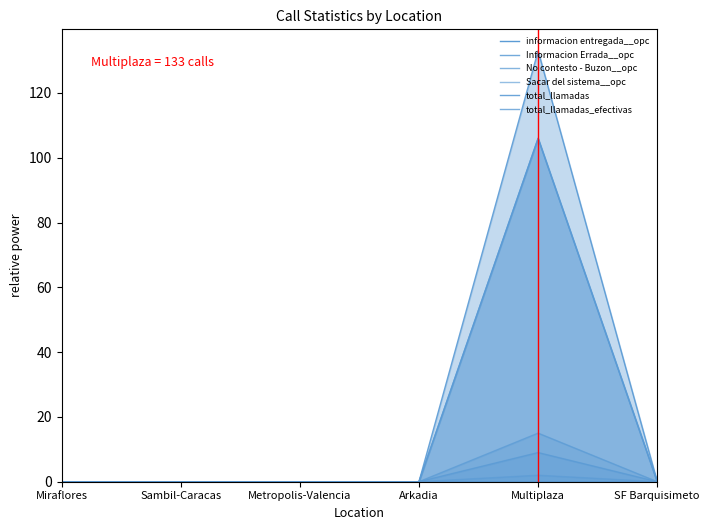

At which category is the sum across all series the highest?

Multiplaza